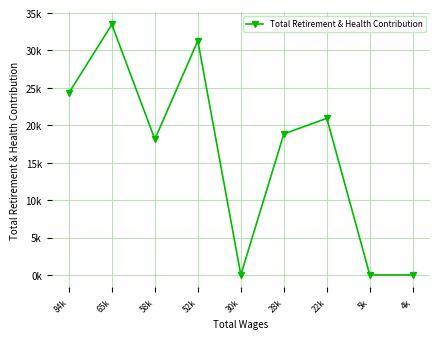

Which category has the highest value across all series?

65k